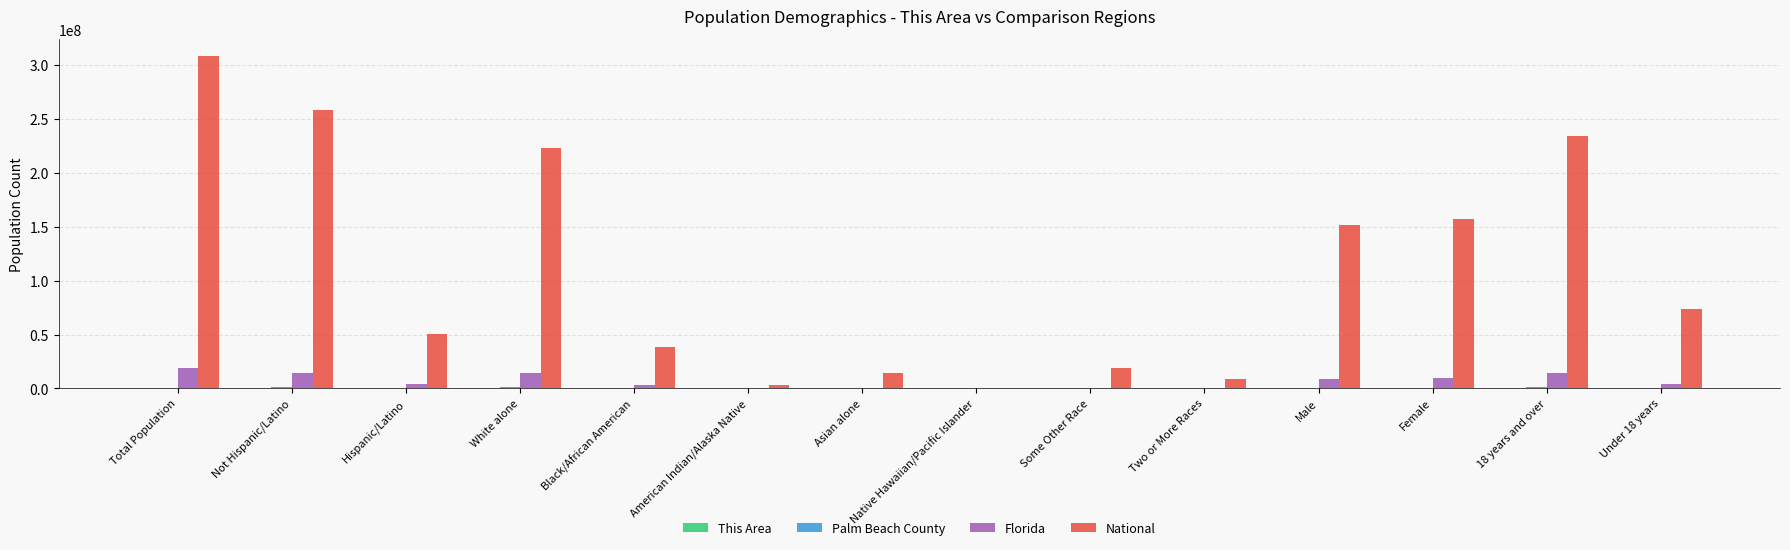

Is it true that National equals 19107368 at Some Other Race?

True